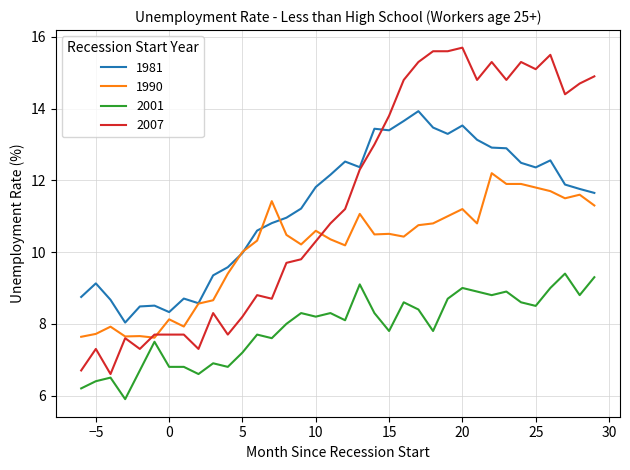

What are all the series names shown in the legend?

1981, 1990, 2001, 2007